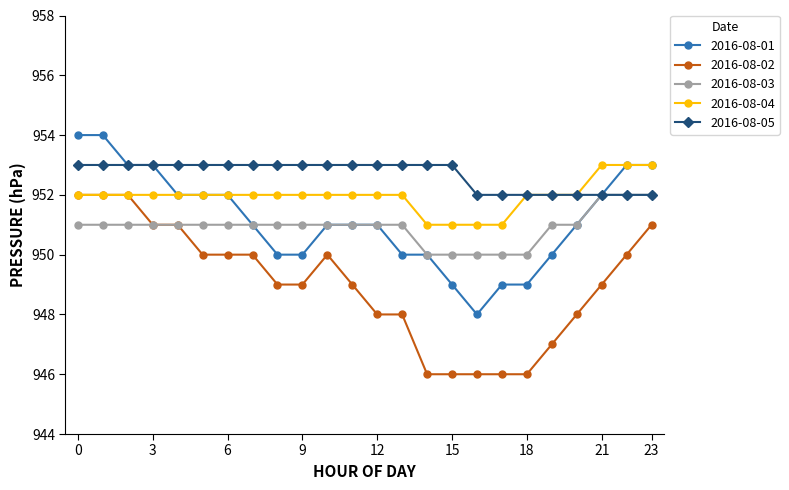

True or false: 2016-08-02 has more than 0 interior local peaks.

True